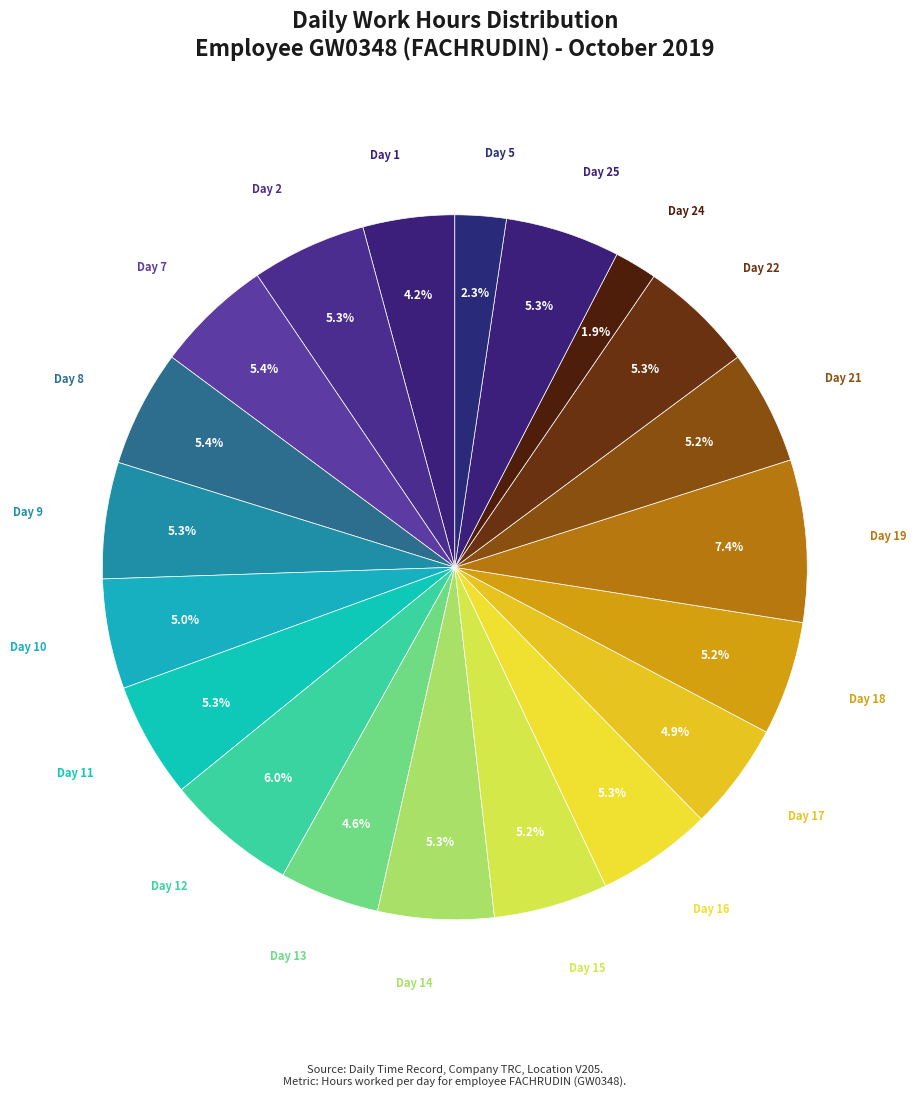

Does any single category account for the majority?

No